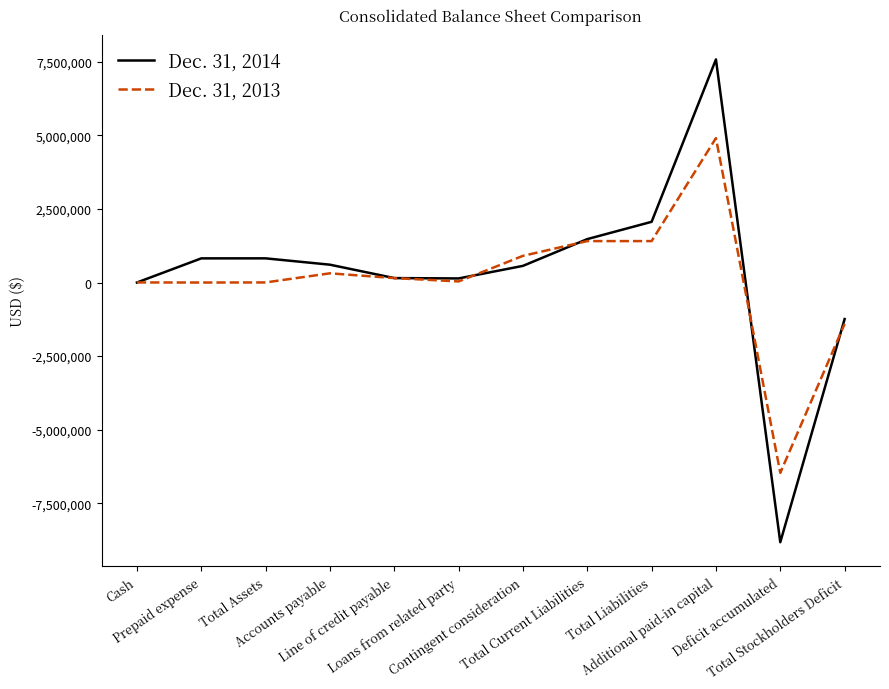

At which category is the sum across all series the highest?

Additional paid-in capital